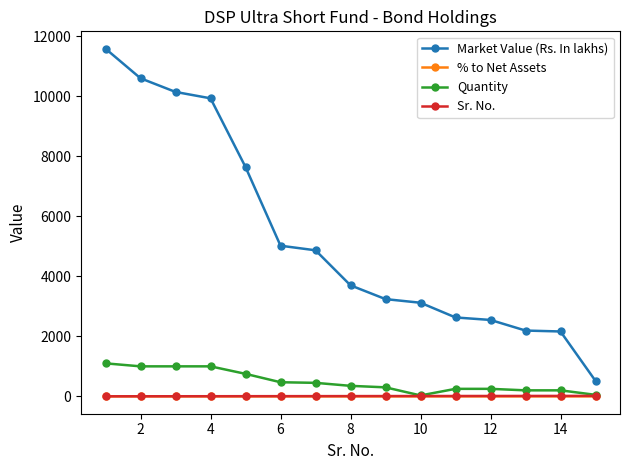

What are all the series names shown in the legend?

Market Value (Rs. In lakhs), % to Net Assets, Quantity, Sr. No.